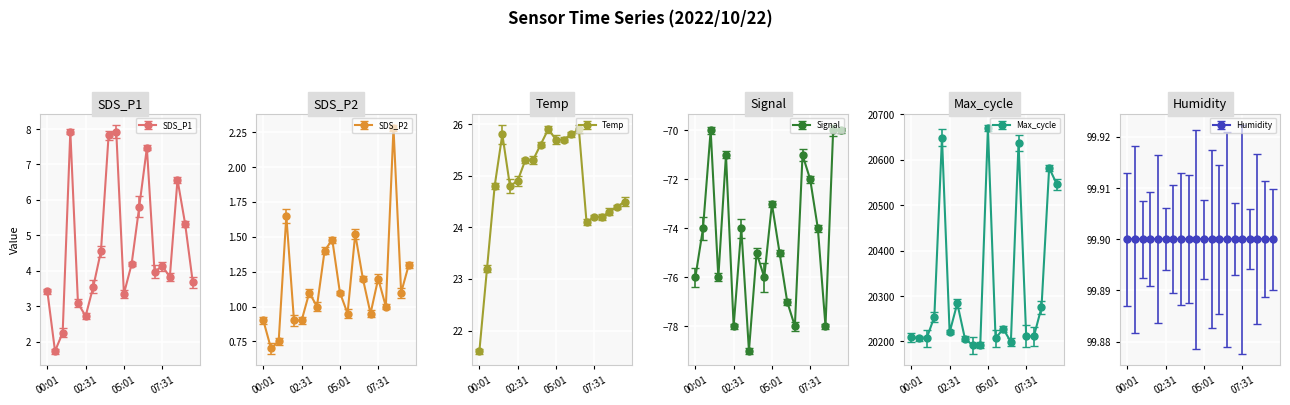

What is the minimum value for SDS_P1?

1.7